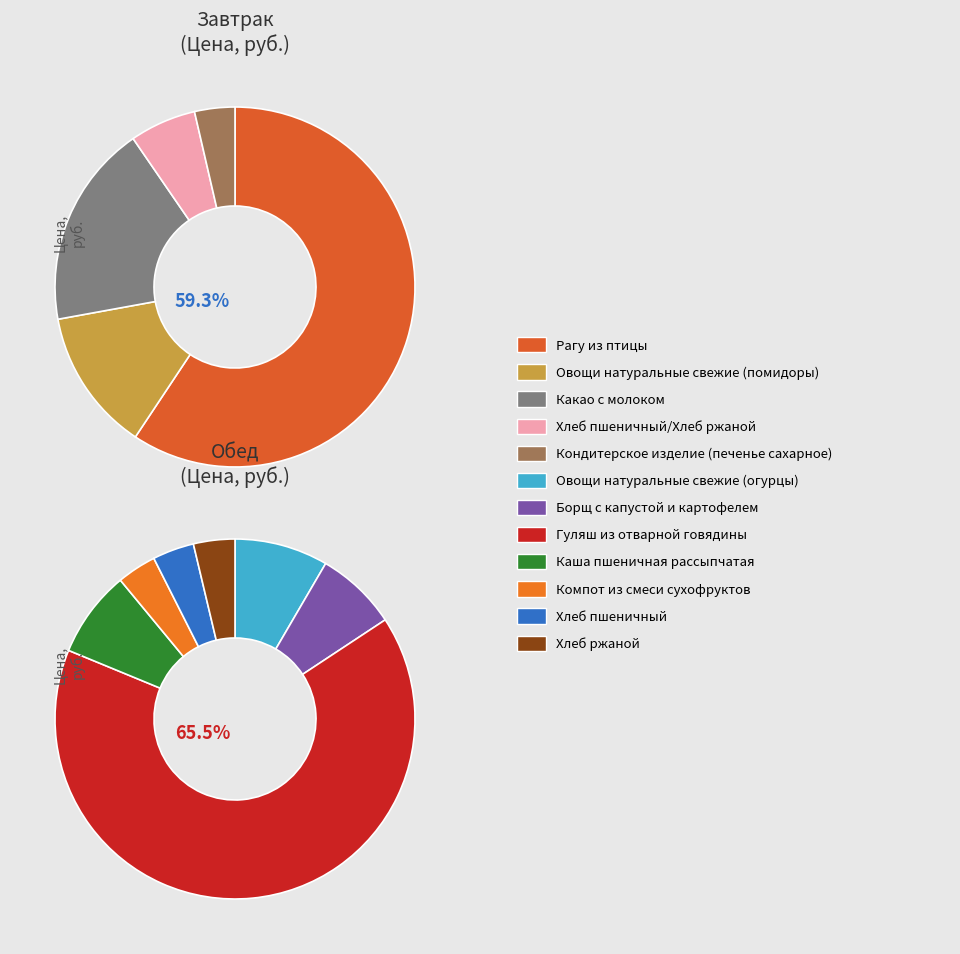

Which has a higher value, Хлеб ржаной or Каша пшеничная рассыпчатая?

Каша пшеничная рассыпчатая